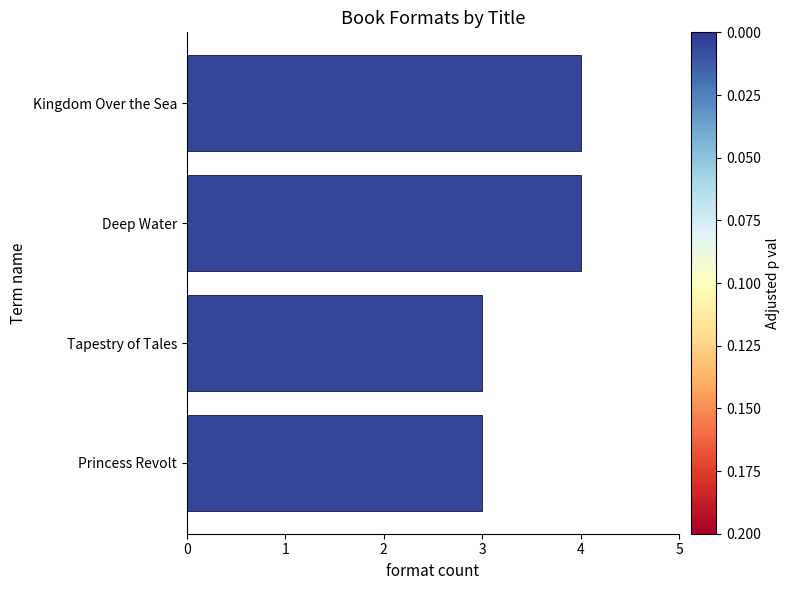

Is it true that the value at Deep Water is 3?

False